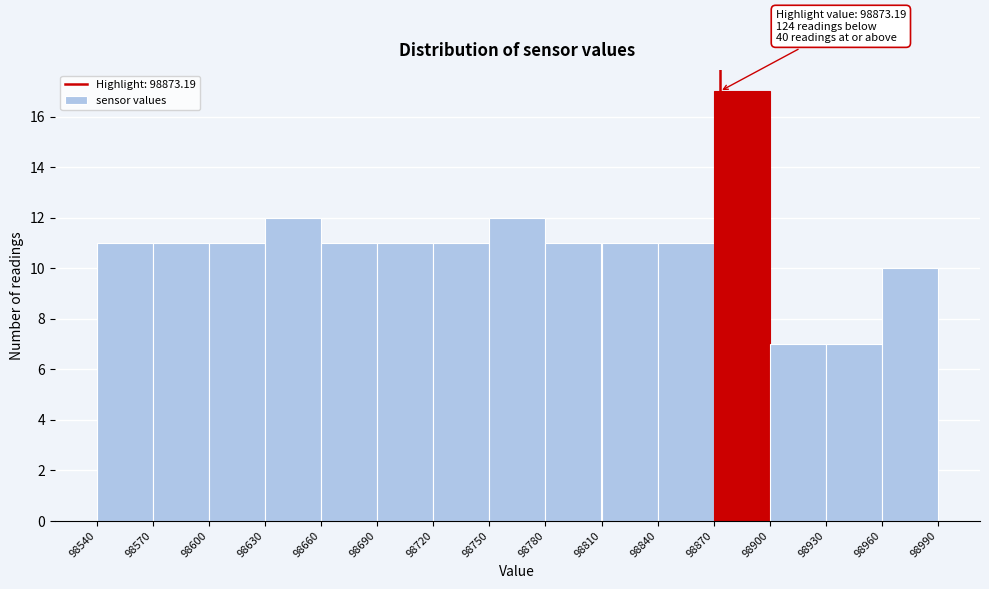

Over which range of the x-axis is the bar tallest?

98870 to 98900